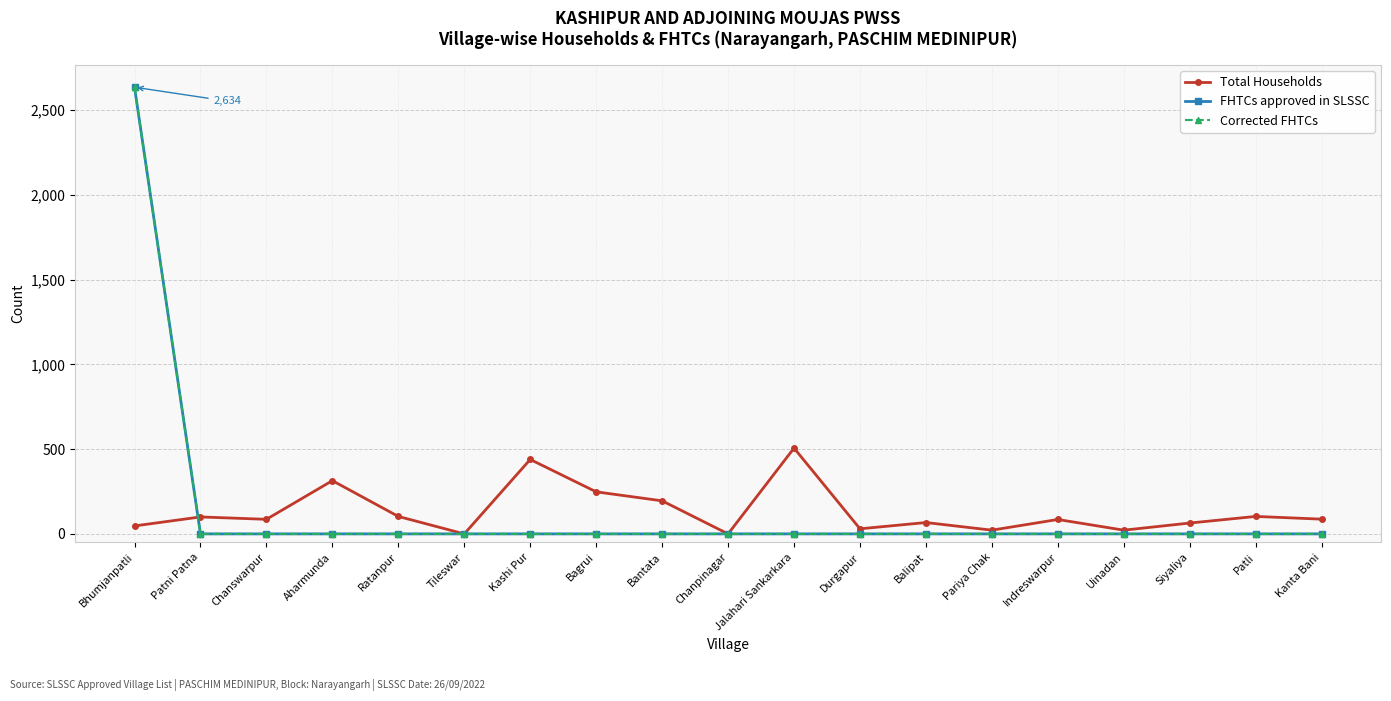

True or false: FHTCs approved in SLSSC has more than 2 interior local peaks.

False